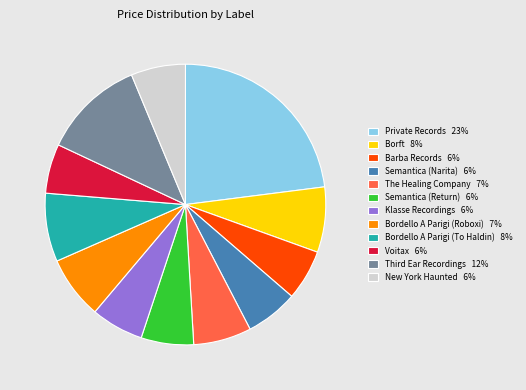

Does Semantica (Return) 6% account for over 50% of the chart?

No